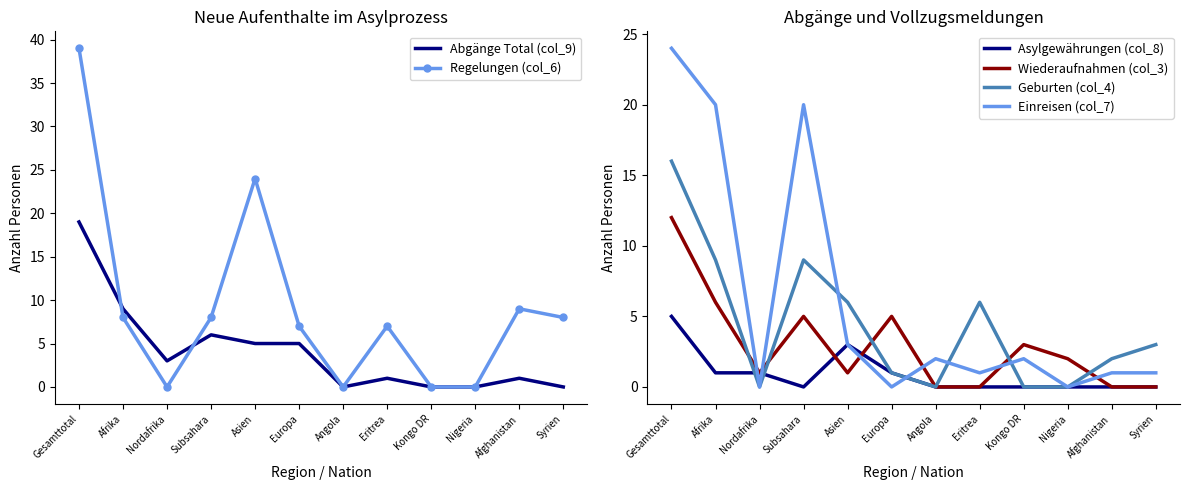

Reading left to right, list all the values displayed in this chart.

Abgänge Total (col_9): Gesamttotal=19	Afrika=9	Nordafrika=3	Subsahara=6	Asien=5	Europa=5	Angola=0	Eritrea=1	Kongo DR=0	Nigeria=0	Afghanistan=1	Syrien=0
Regelungen (col_6): Gesamttotal=39	Afrika=8	Nordafrika=0	Subsahara=8	Asien=24	Europa=7	Angola=0	Eritrea=7	Kongo DR=0	Nigeria=0	Afghanistan=9	Syrien=8
Asylgewährungen (col_8): Gesamttotal=5	Afrika=1	Nordafrika=1	Subsahara=0	Asien=3	Europa=1	Angola=0	Eritrea=0	Kongo DR=0	Nigeria=0	Afghanistan=0	Syrien=0
Wiederaufnahmen (col_3): Gesamttotal=12	Afrika=6	Nordafrika=1	Subsahara=5	Asien=1	Europa=5	Angola=0	Eritrea=0	Kongo DR=3	Nigeria=2	Afghanistan=0	Syrien=0
Geburten (col_4): Gesamttotal=16	Afrika=9	Nordafrika=0	Subsahara=9	Asien=6	Europa=1	Angola=0	Eritrea=6	Kongo DR=0	Nigeria=0	Afghanistan=2	Syrien=3
Einreisen (col_7): Gesamttotal=24	Afrika=20	Nordafrika=0	Subsahara=20	Asien=3	Europa=0	Angola=2	Eritrea=1	Kongo DR=2	Nigeria=0	Afghanistan=1	Syrien=1